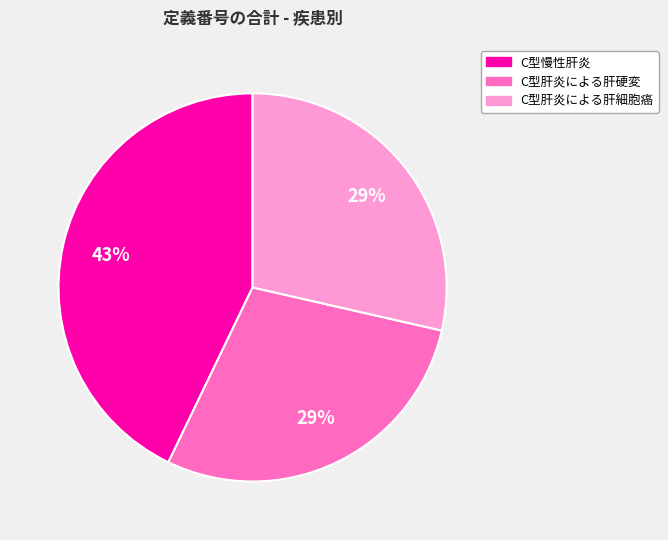

To the nearest percent, what portion does C型肝炎による肝細胞癌 represent?

29%